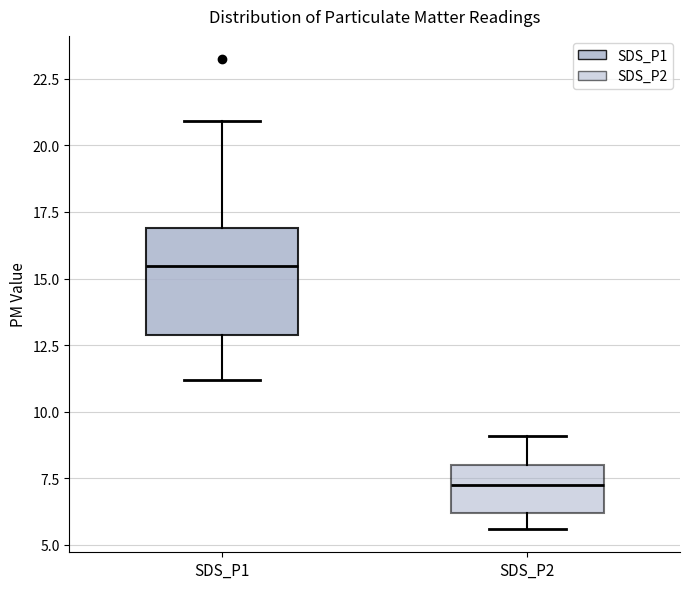

Comparing the boxes themselves (not the whiskers), which one is the tallest?

SDS_P1